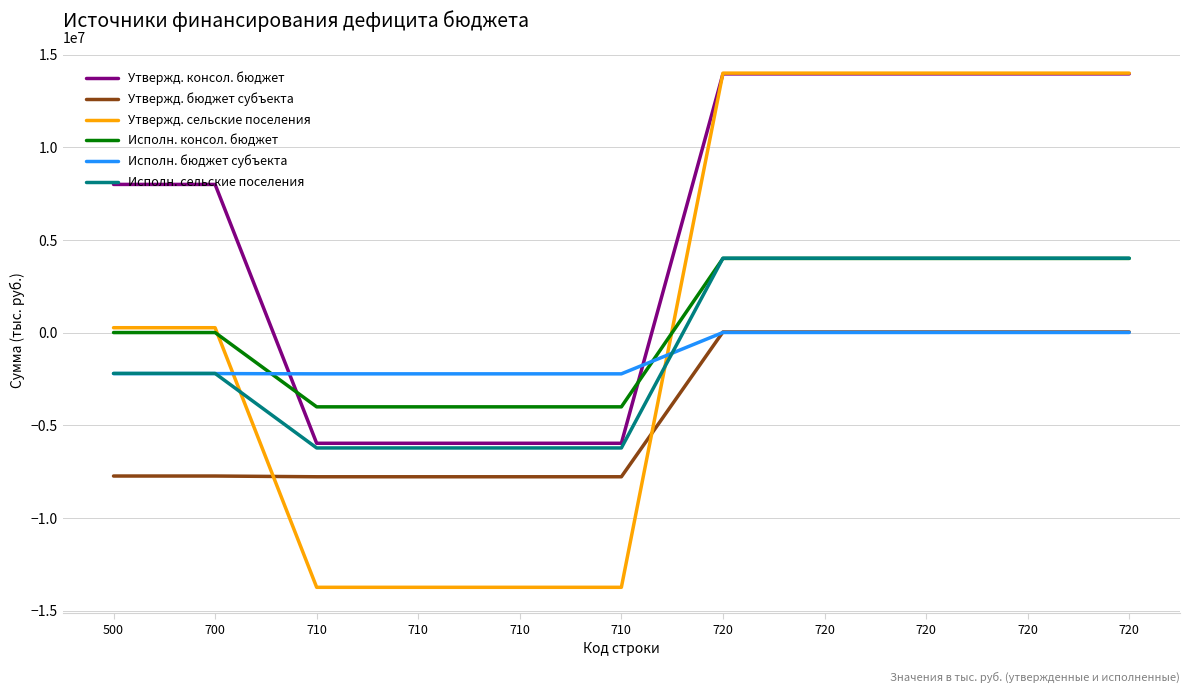

Which has a higher value, 710 or 720?

720